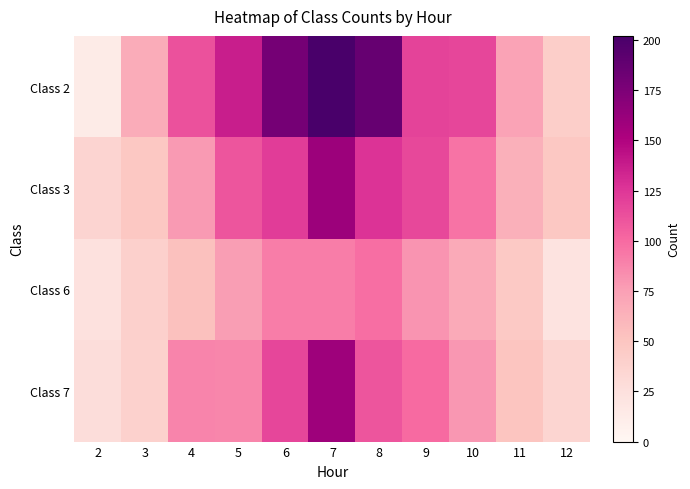

Between 4 and 3, which is larger?

4